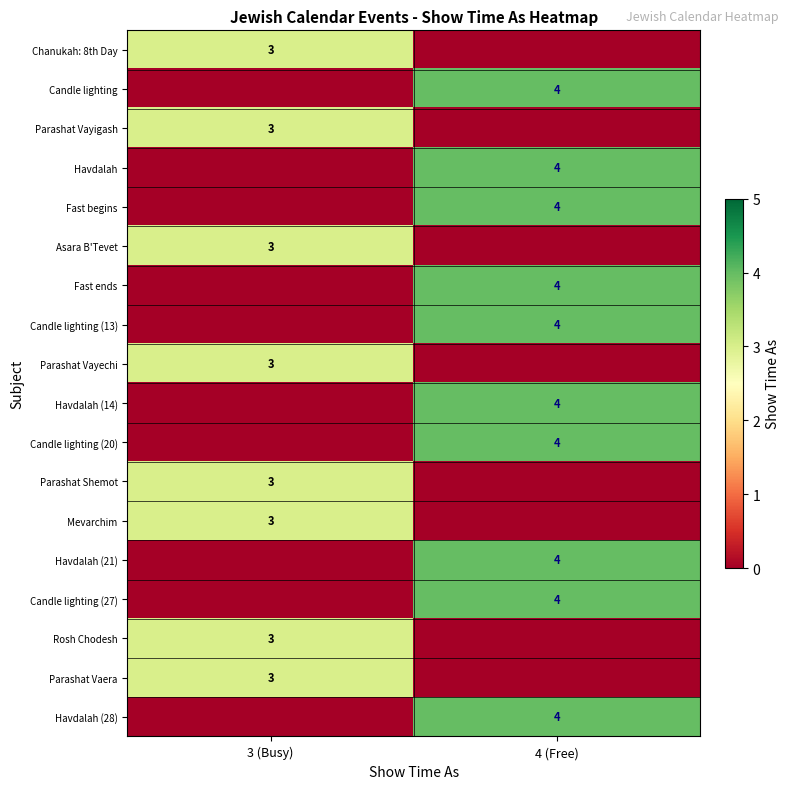

Is it true that Fast begins equals 4 at 4 (Free)?

True